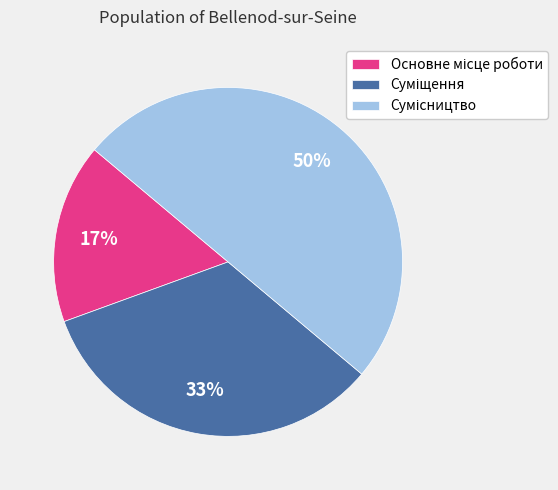

To the nearest percent, what is the average slice percentage?

33%